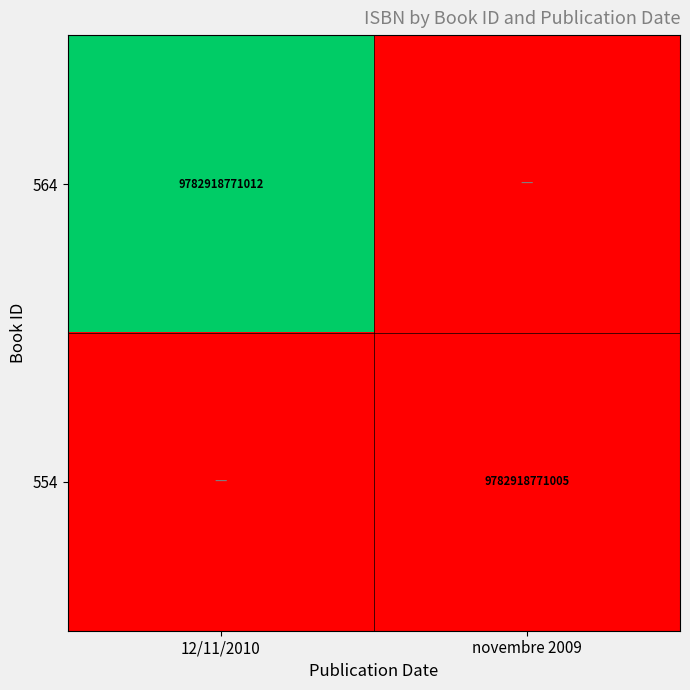

At which category does the chart reach its minimum across all series?

novembre 2009